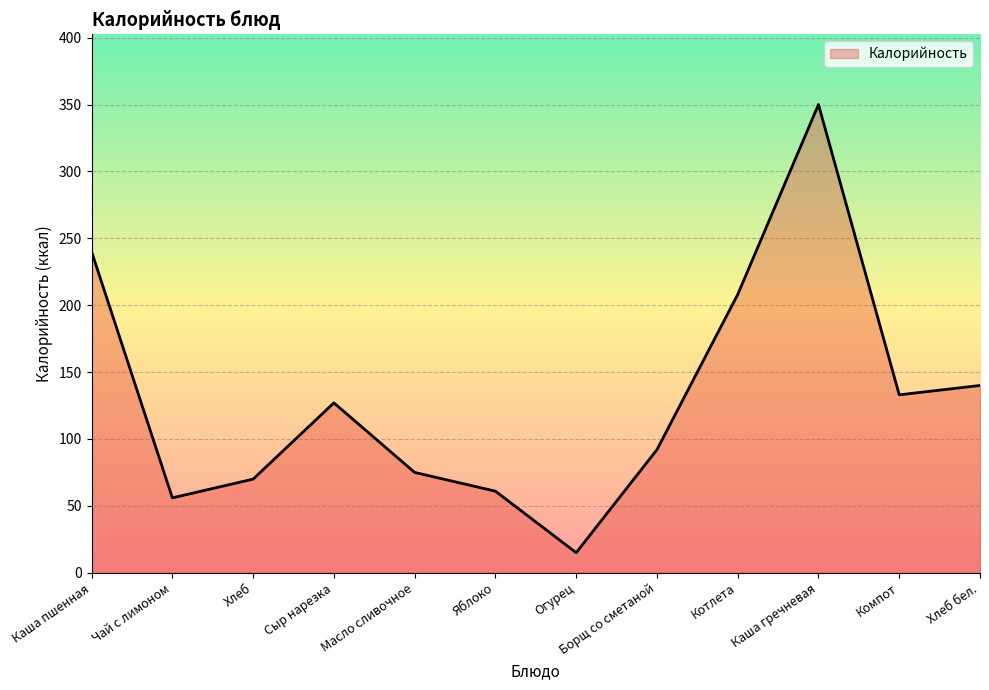

At which category does the data reach its first local peak?

Сыр нарезка